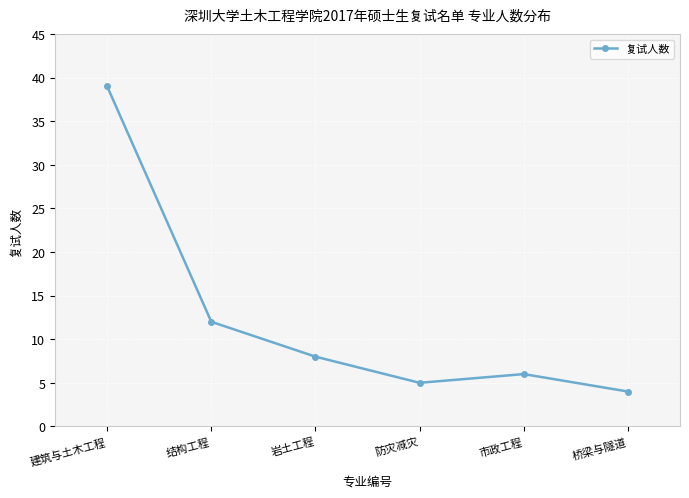

Rank the categories by value from lowest to highest.

桥梁与隧道, 防灾减灾, 市政工程, 岩土工程, 结构工程, 建筑与土木工程